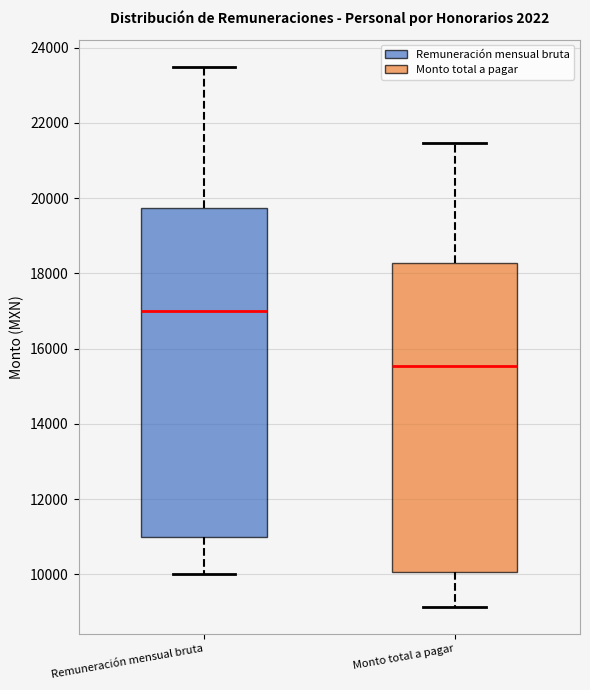

Reading left to right, transcribe this box plot: for each box, give where its median line is, the range the box spans, and where its two whiskers end, as read against the y-axis. The values are not printed on the chart, so give them approximately, as read against the axis.

Remuneración mensual bruta: median 17000, box 11000 to 19800, whiskers 10000 to 23600
Monto total a pagar: median 15600, box 10000 to 18200, whiskers 9200 to 21400